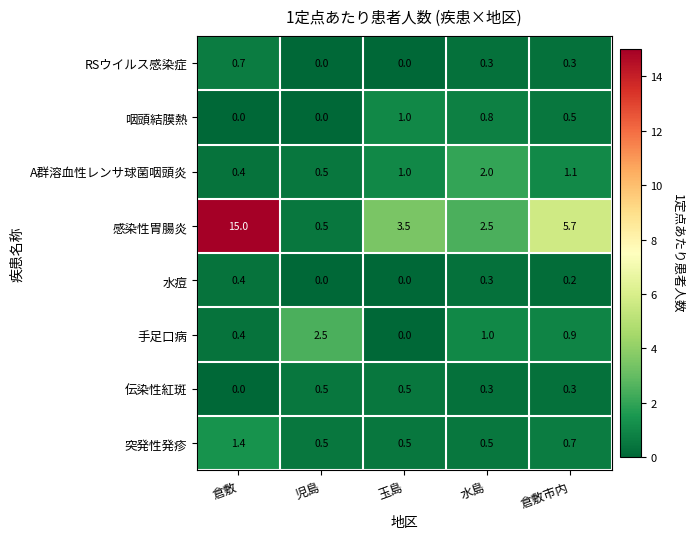

The value of A群溶血性レンサ球菌咽頭炎 at 水島 is 2.0. True or false?

True